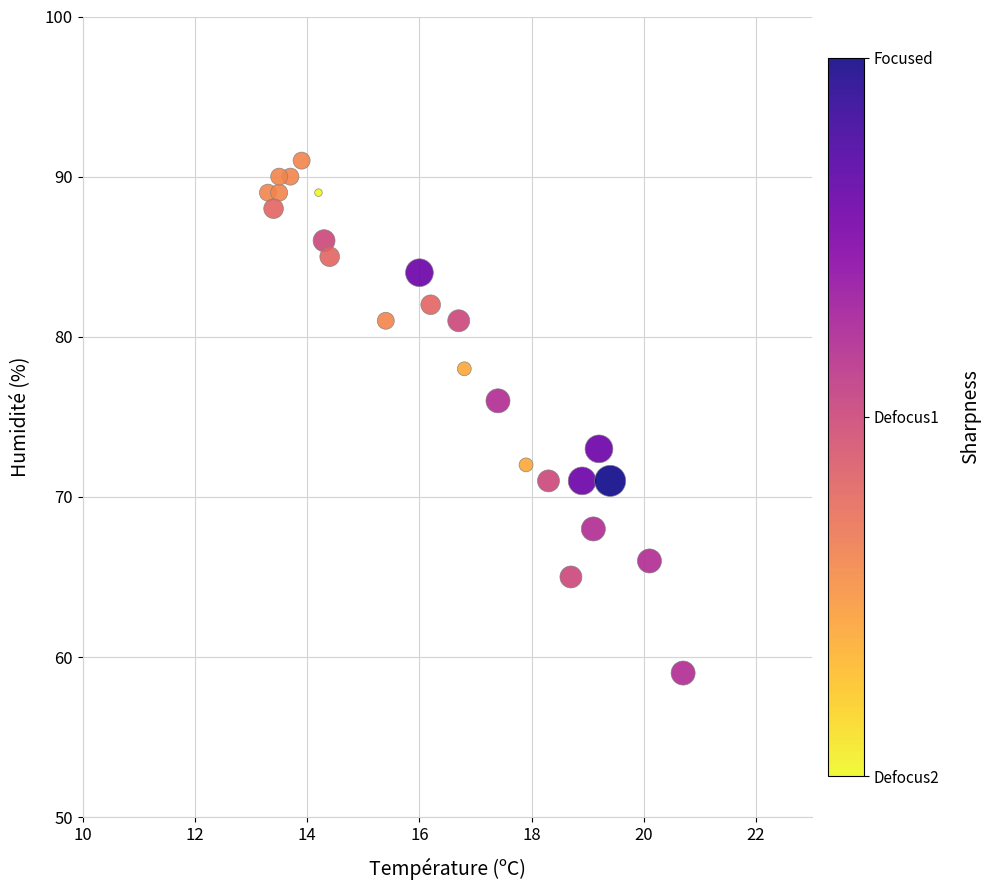

What Y value in the scatter plot is closest to 75?

76